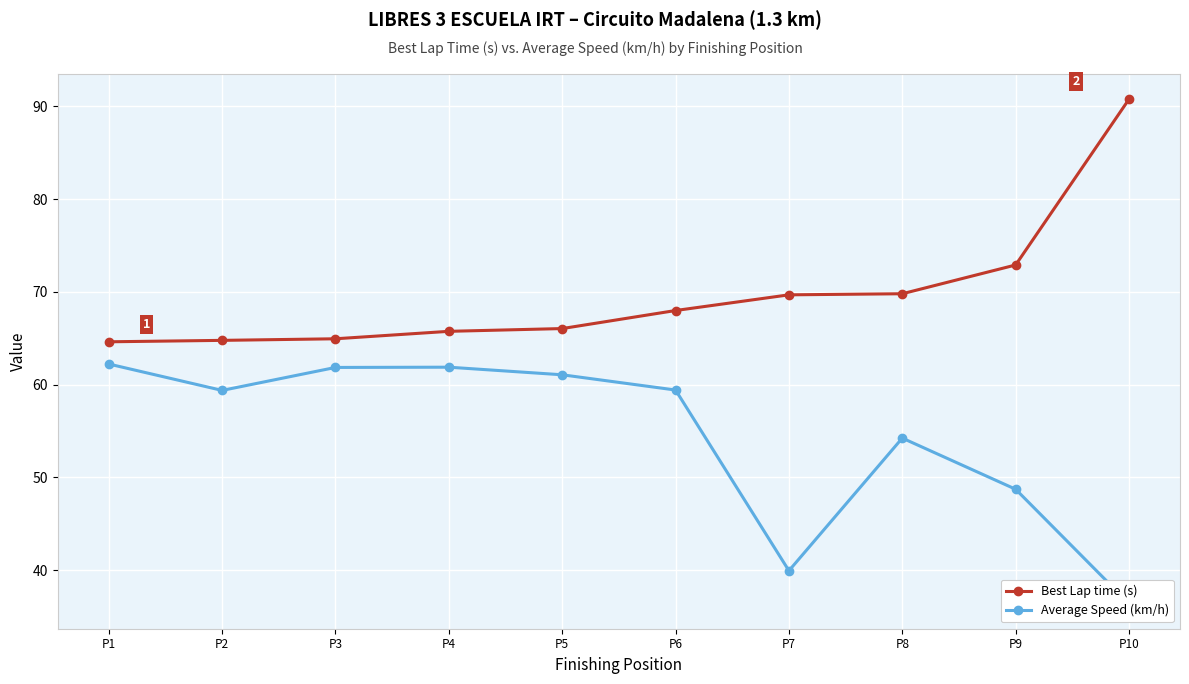

What is the average value of the Average Speed (km/h) series?

54.5